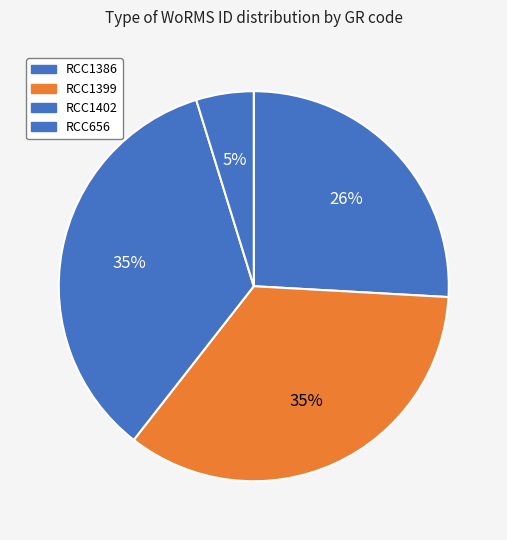

To the nearest percent, what portion does RCC1402 represent?

35%